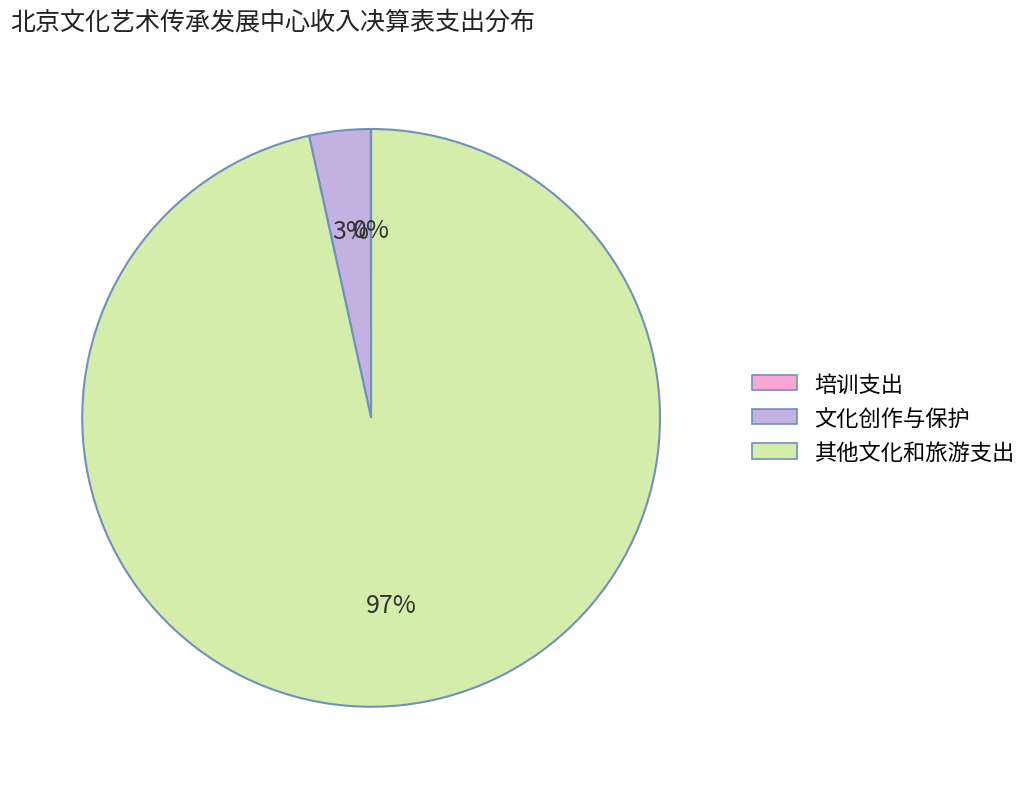

To the nearest percent, what is the difference between the largest and smallest slice percentages?

97%